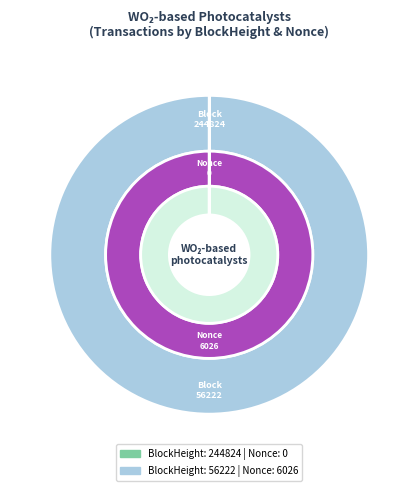

To the nearest percent, what portion does 56222 represent?

100%